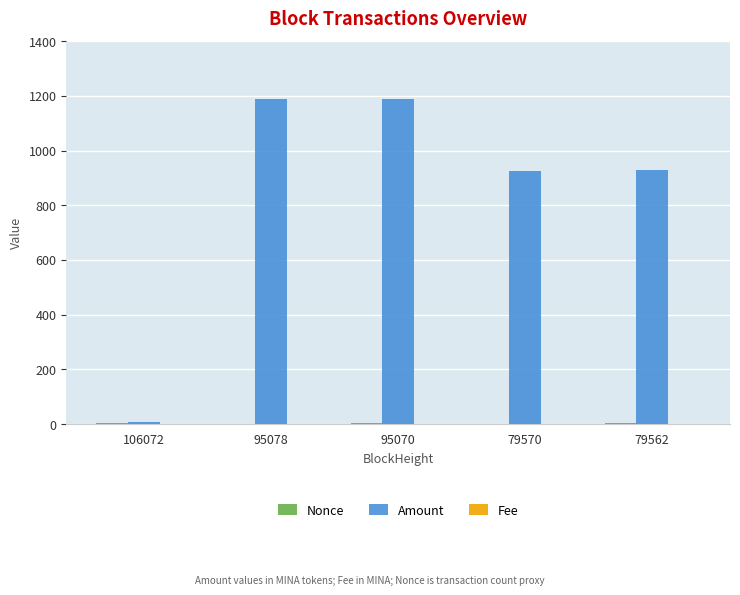

What is the maximum value shown in the chart?

1187.5